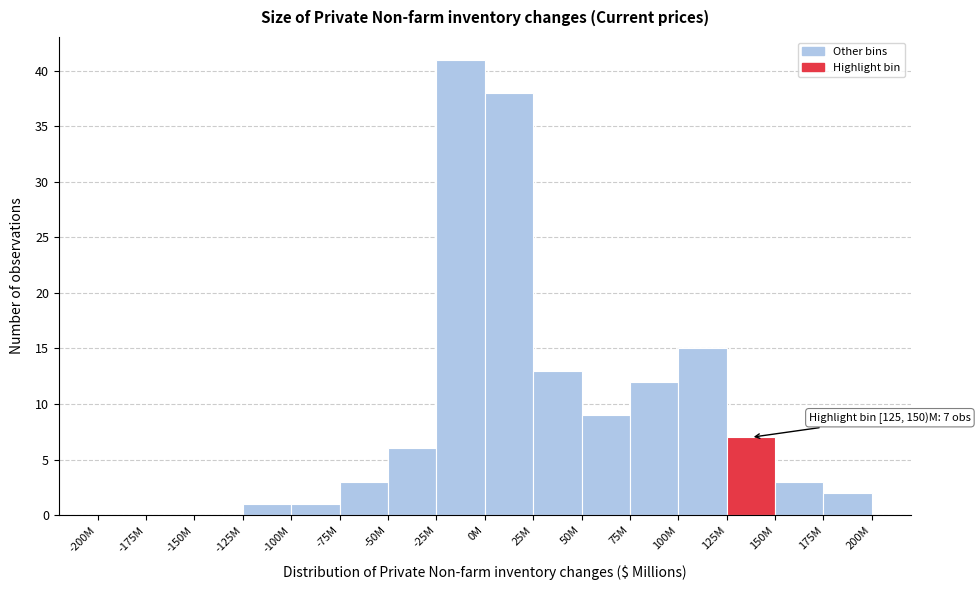

Reading left to right, what are all the values shown in this chart?

-200M=0	-175M=0	-150M=0	-125M=1	-100M=1	-75M=3	-50M=6	-25M=41	0M=38	25M=13	50M=9	75M=12	100M=15	125M=7	150M=3	175M=2